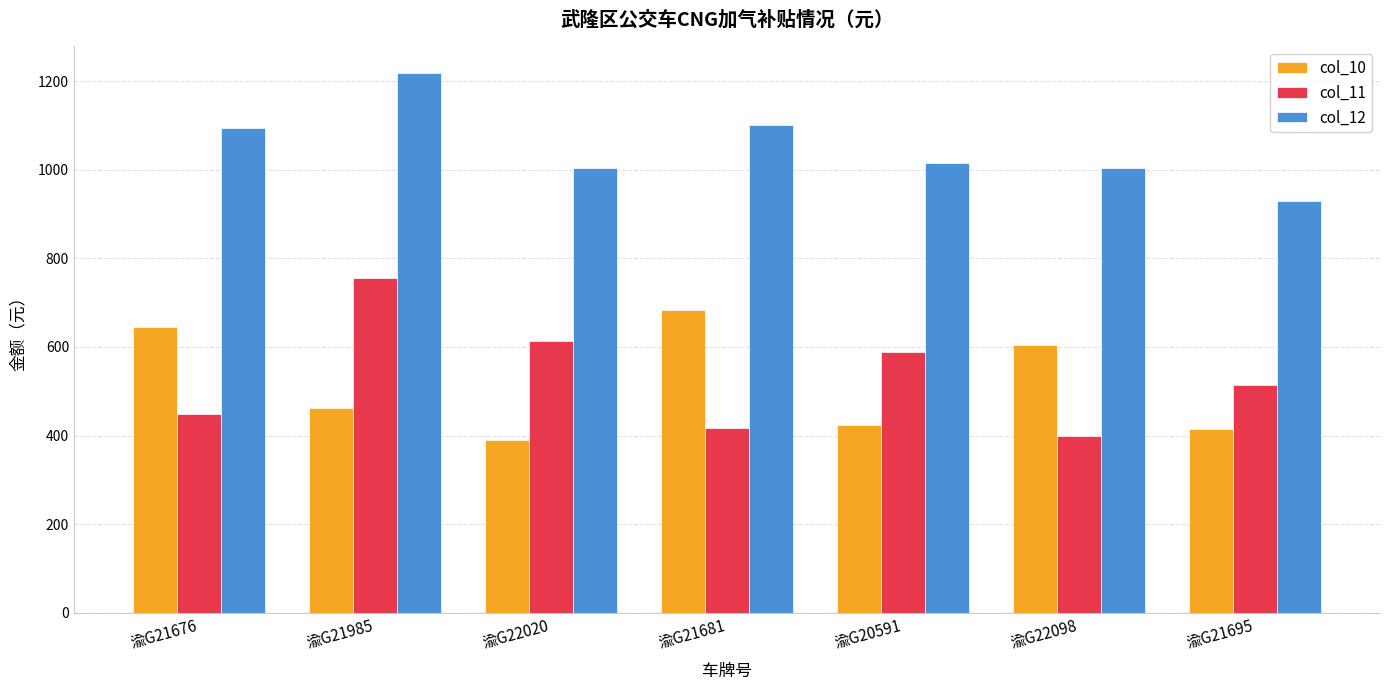

True or false: col_10 has a value of 389.1 at 渝G22020.

True